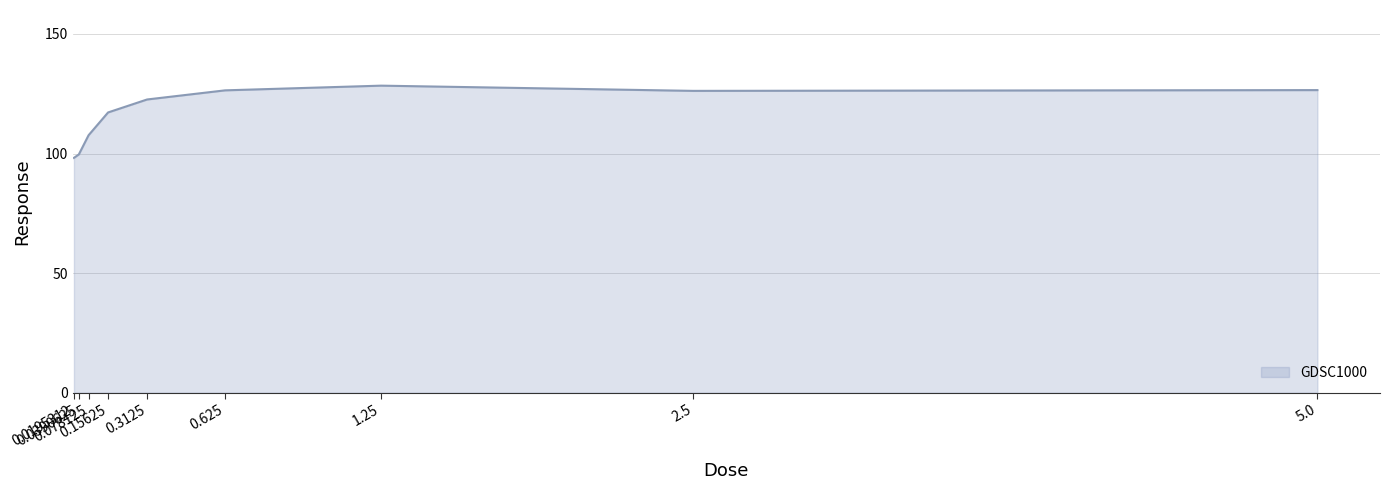

What is the maximum value shown in the chart?

128.4